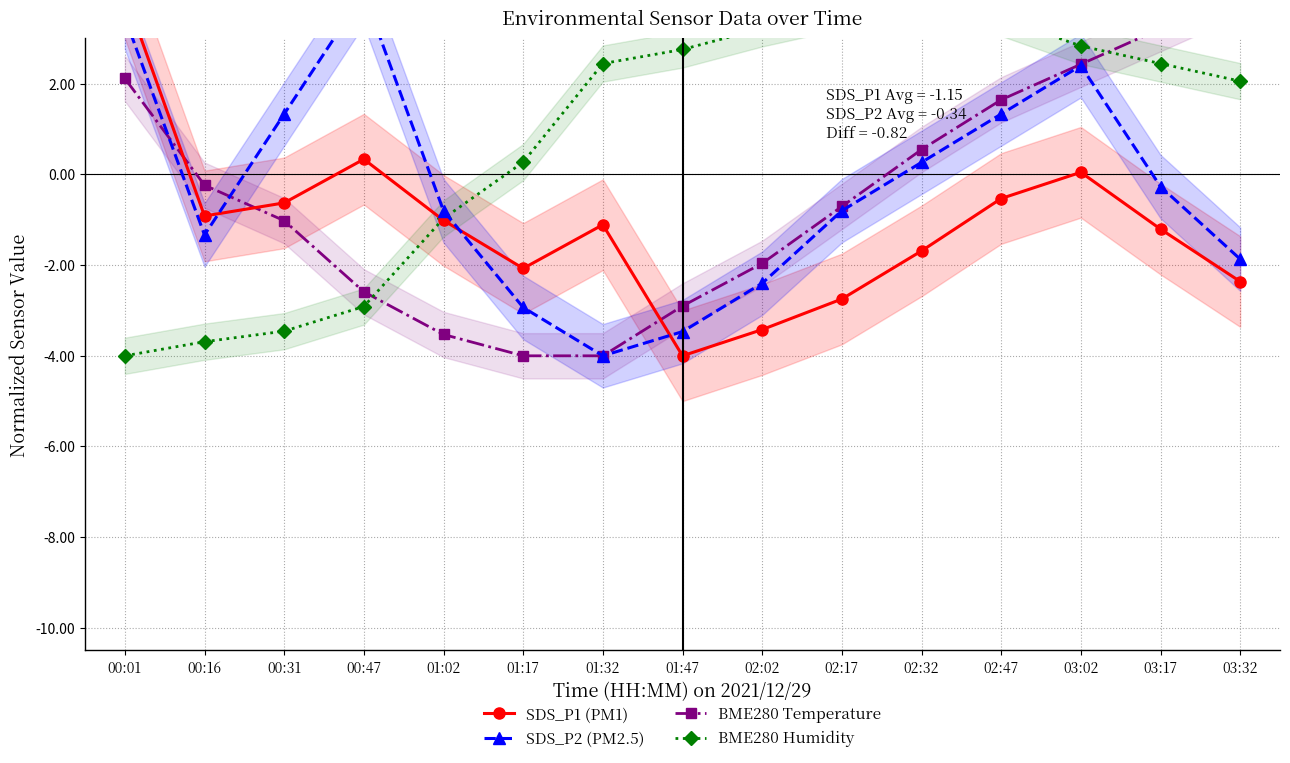

How many intersections are there between SDS_P1 (PM1) and SDS_P2 (PM2.5)?

3